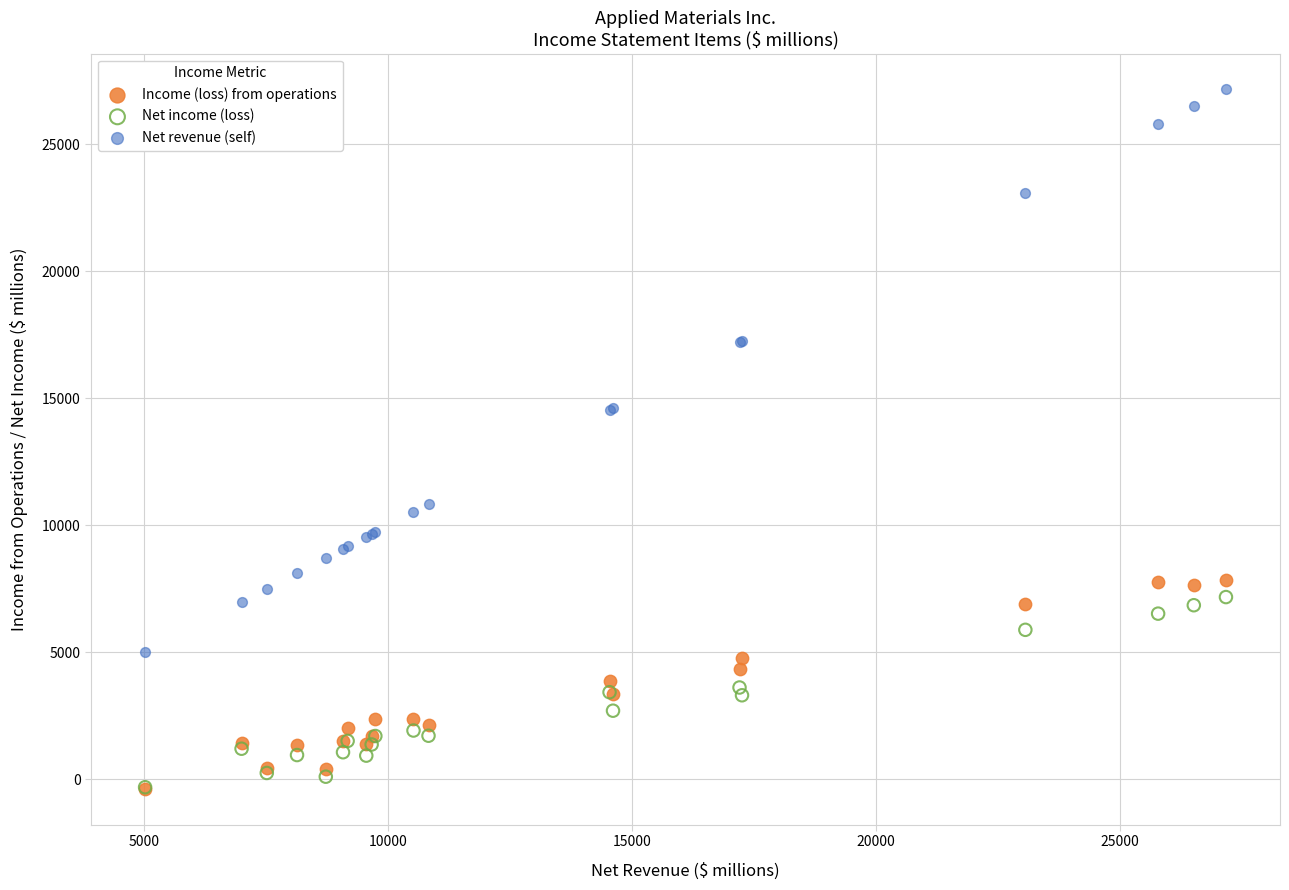

What are all the series names shown in the legend?

Income (loss) from operations, Net income (loss), Net revenue (self)